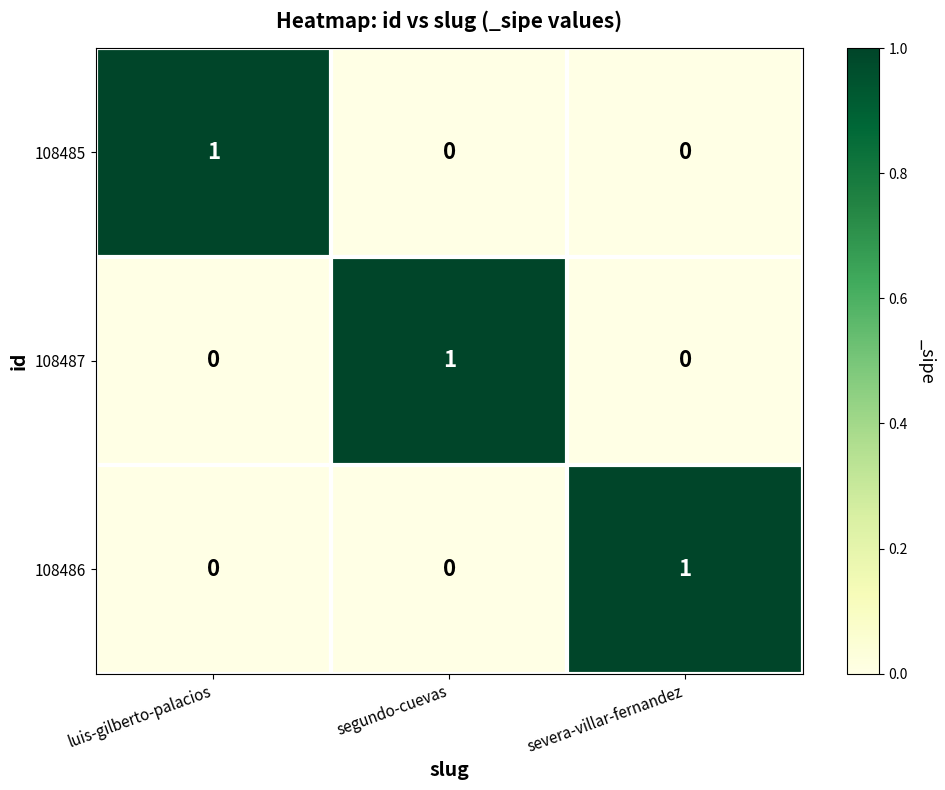

Count the 108485 values in the range 0 to 1.

3